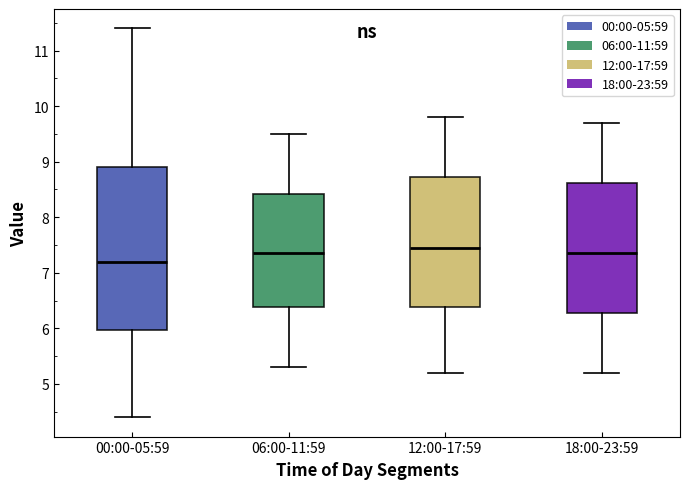

Comparing the boxes themselves (not the whiskers), which one is the tallest?

00:00-05:59